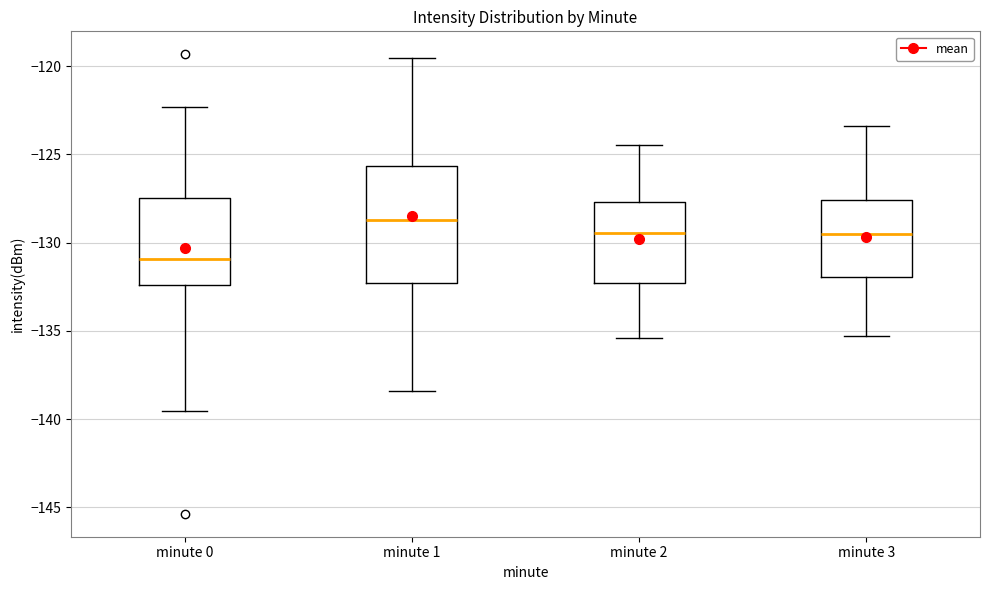

Reading left to right, transcribe this box plot: for each box, give where its median line is, the range the box spans, and where its two whiskers end, as read against the y-axis. The values are not printed on the chart, so give them approximately, as read against the axis.

minute 0: median -131.0, box -132.5 to -127.5, whiskers -139.5 to -122.5
minute 1: median -128.5, box -132.5 to -125.5, whiskers -138.5 to -119.5
minute 2: median -129.5, box -132.5 to -127.5, whiskers -135.5 to -124.5
minute 3: median -129.5, box -132.0 to -127.5, whiskers -135.5 to -123.5